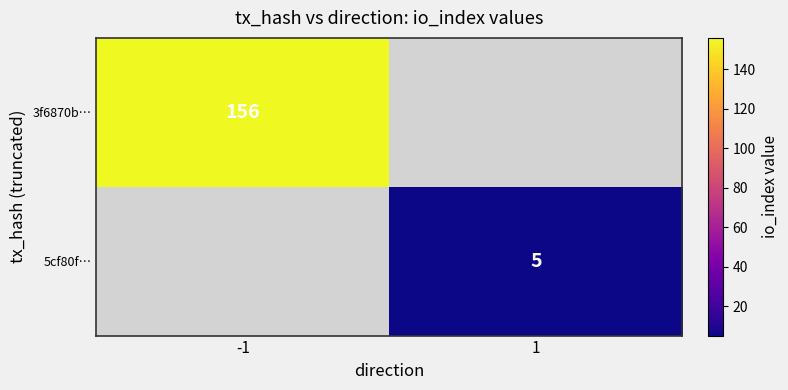

Count the number of categories in the chart.

2